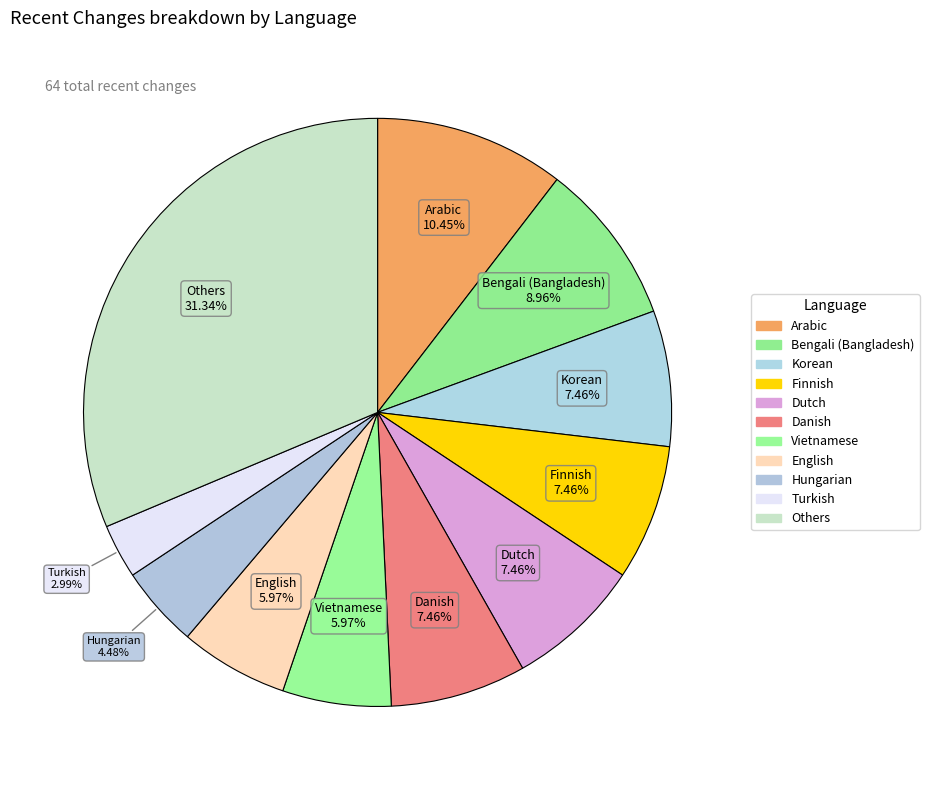

How many segments does this pie chart have?

11